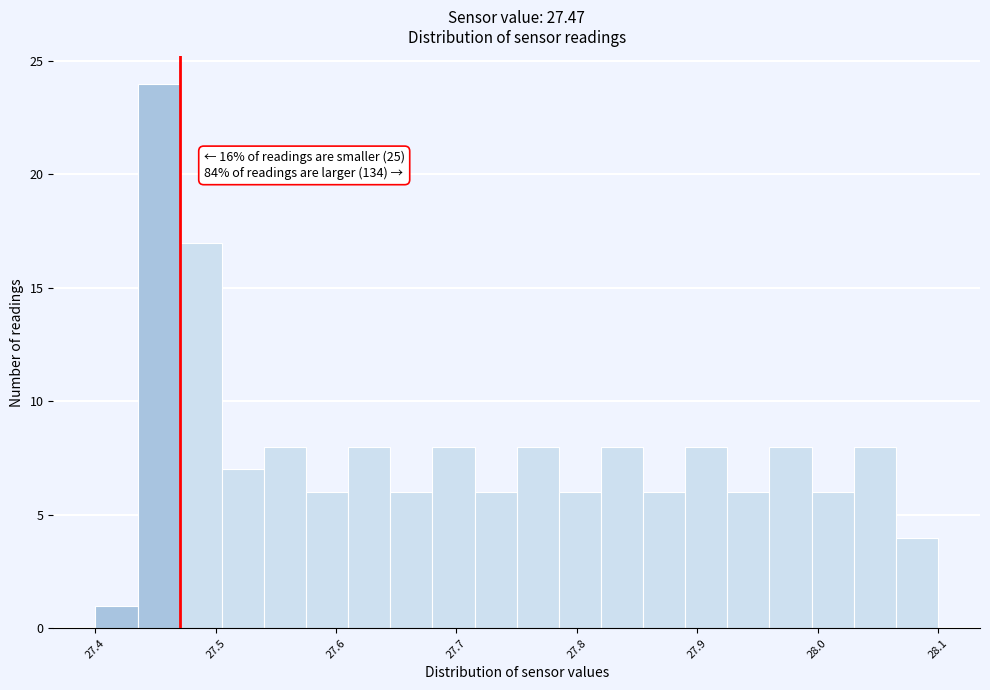

Around what value on the x-axis is the tallest bar? Give the approximate position of its centre, as read against the axis.

27.45